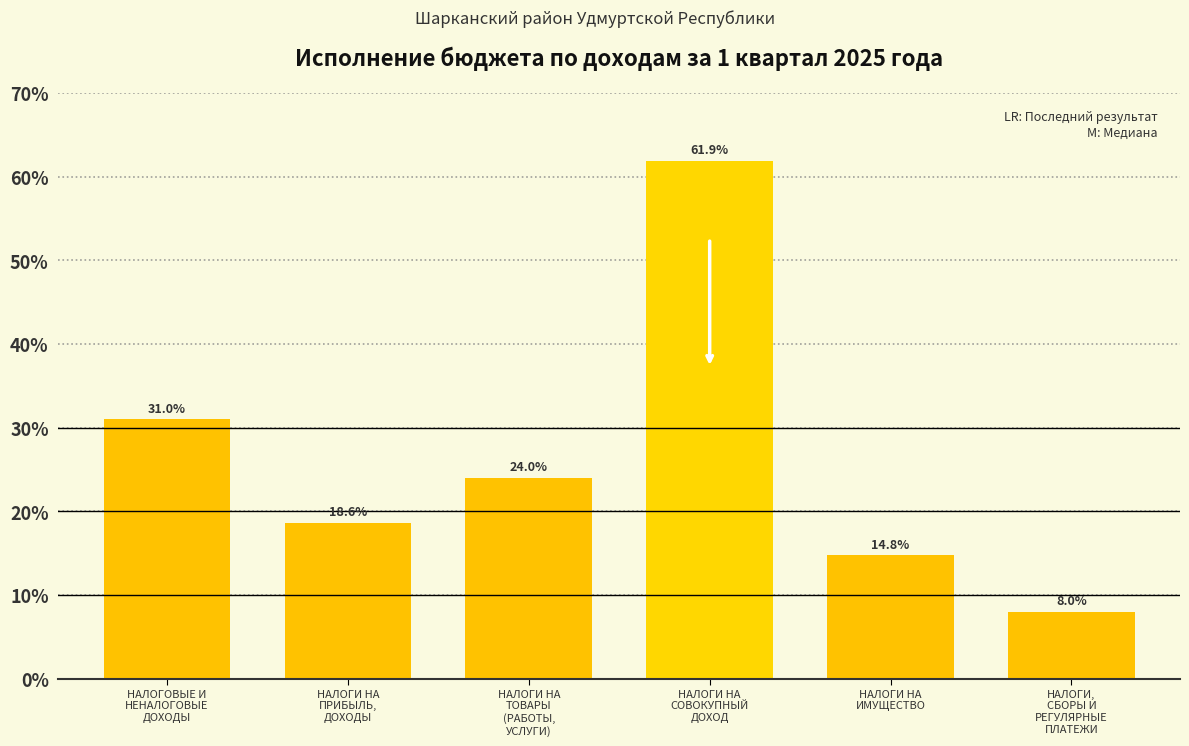

Reading right to left, transcribe all the data shown in this chart.

8.0	14.8	61.9	24.0	18.6	31.0